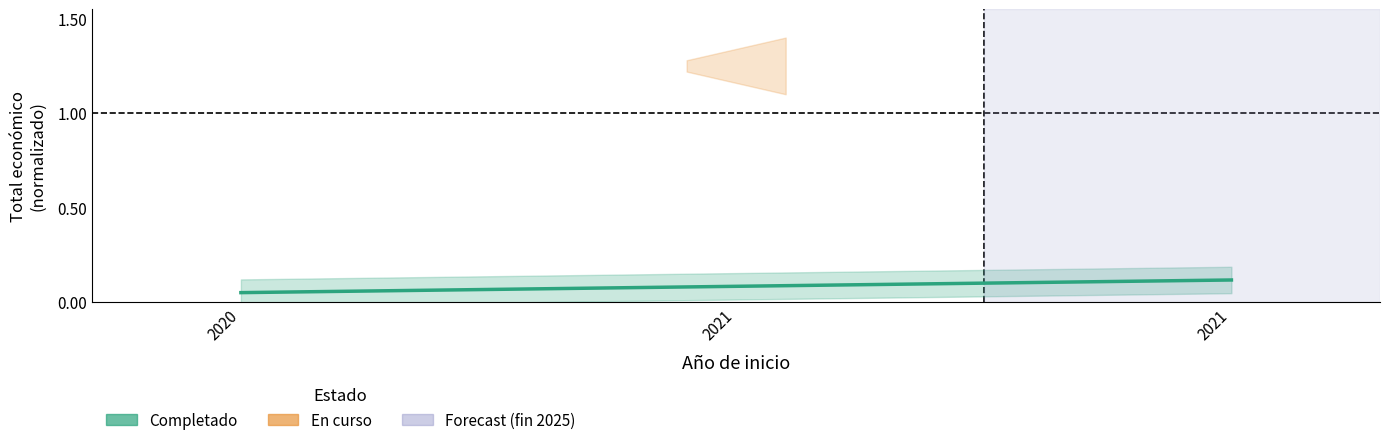

At which label is the value closest to 0?

2020